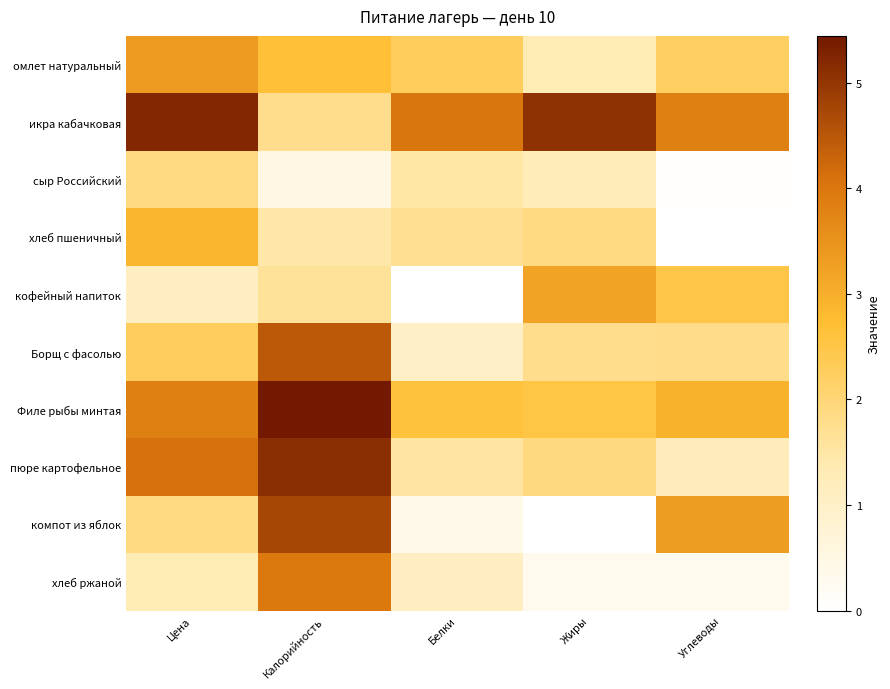

Which category has the highest value across all series?

Калорийность